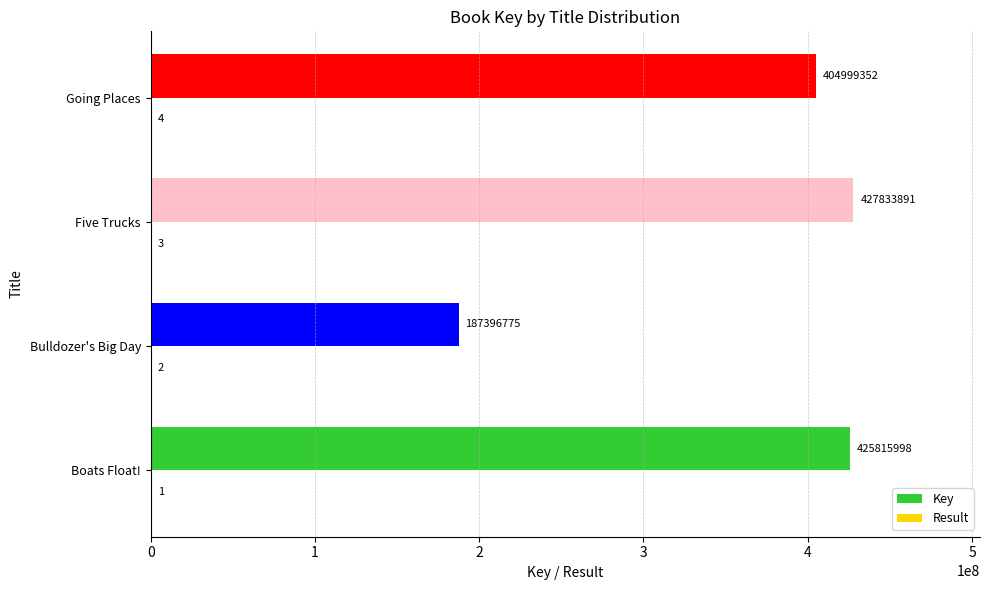

What is the approximate value of Key at Five Trucks, to the nearest 100?

427833900